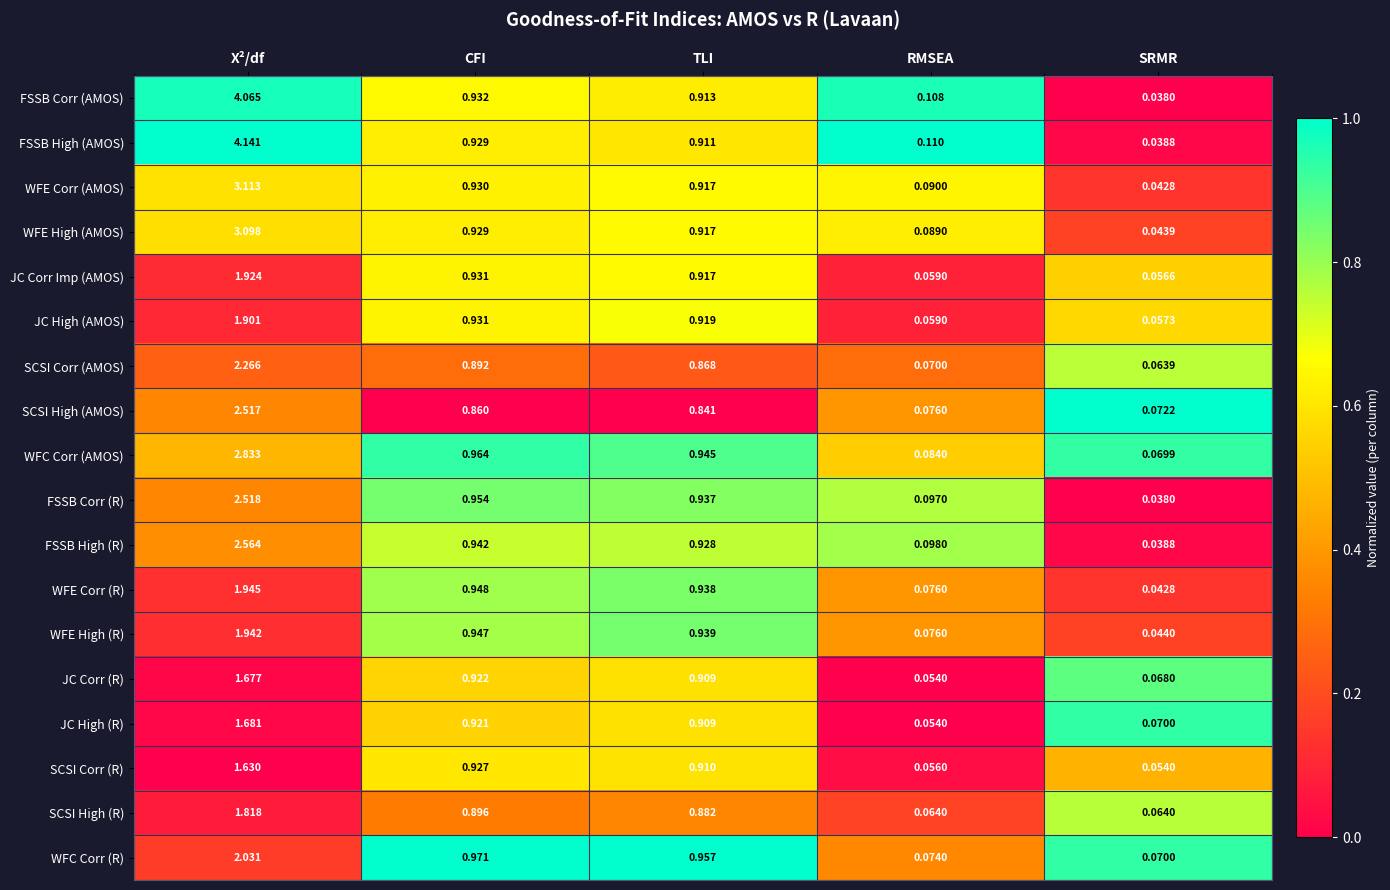

Rank the series by their maximum value, from highest to lowest.

FSSB High (AMOS), FSSB Corr (AMOS), WFE Corr (AMOS), WFE High (AMOS), WFC Corr (AMOS), FSSB High (R), FSSB Corr (R), SCSI High (AMOS), SCSI Corr (AMOS), WFC Corr (R), WFE Corr (R), WFE High (R), JC Corr Imp (AMOS), JC High (AMOS), SCSI High (R), JC High (R), JC Corr (R), SCSI Corr (R)